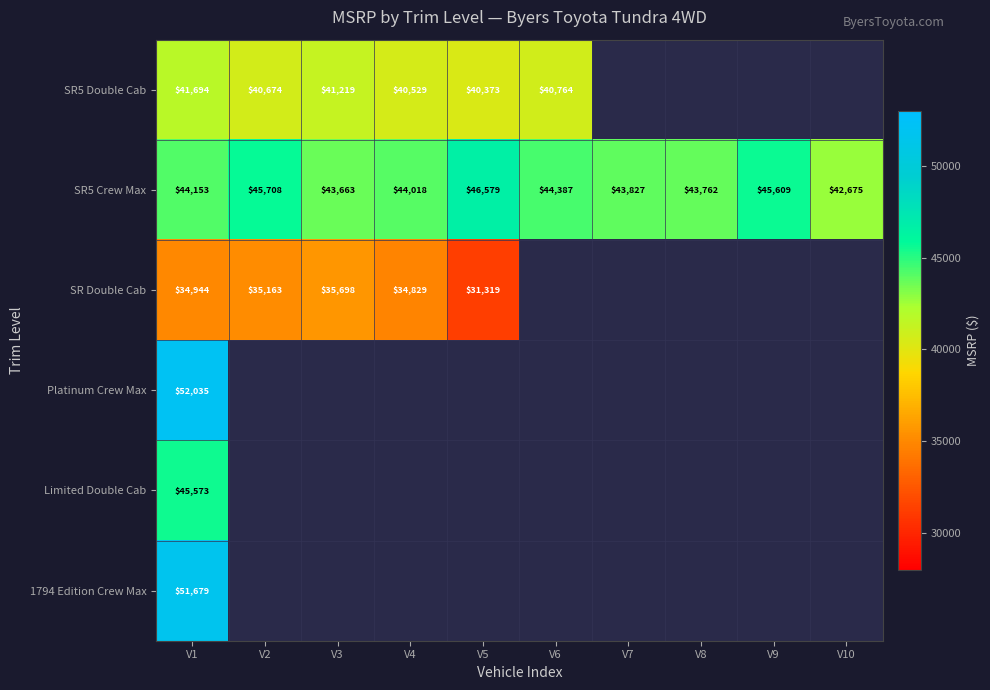

List the labels in order of SR5 Crew Max value, smallest first.

V10, V3, V8, V7, V4, V1, V6, V9, V2, V5